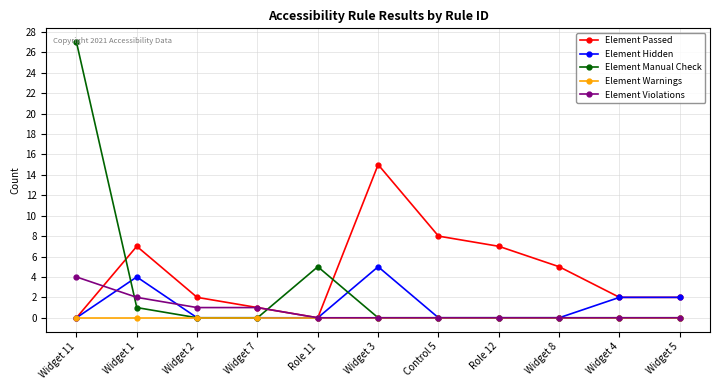

Is it true that Element Passed equals 5 at Widget 8?

True